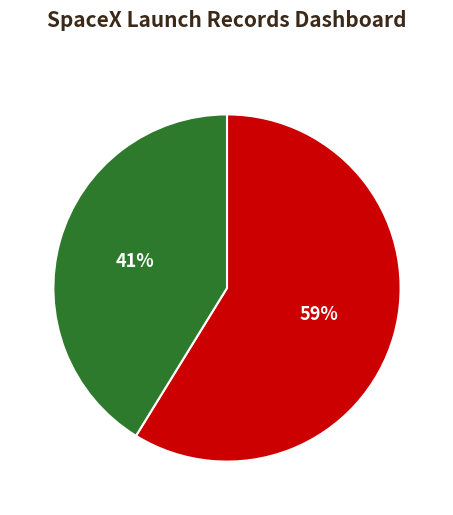

To the nearest percent, what is the average slice percentage?

50%